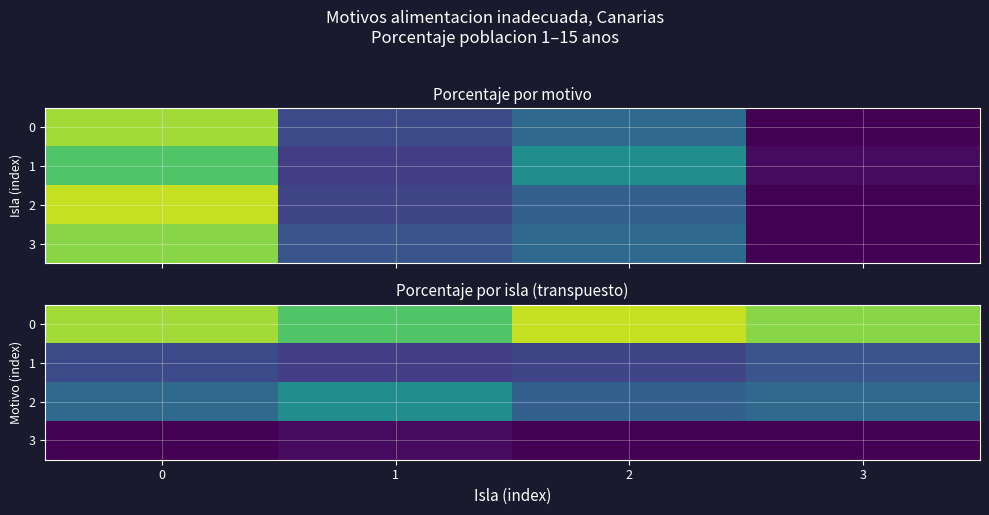

Is it true that 2 equals 5.4 at 0?

False